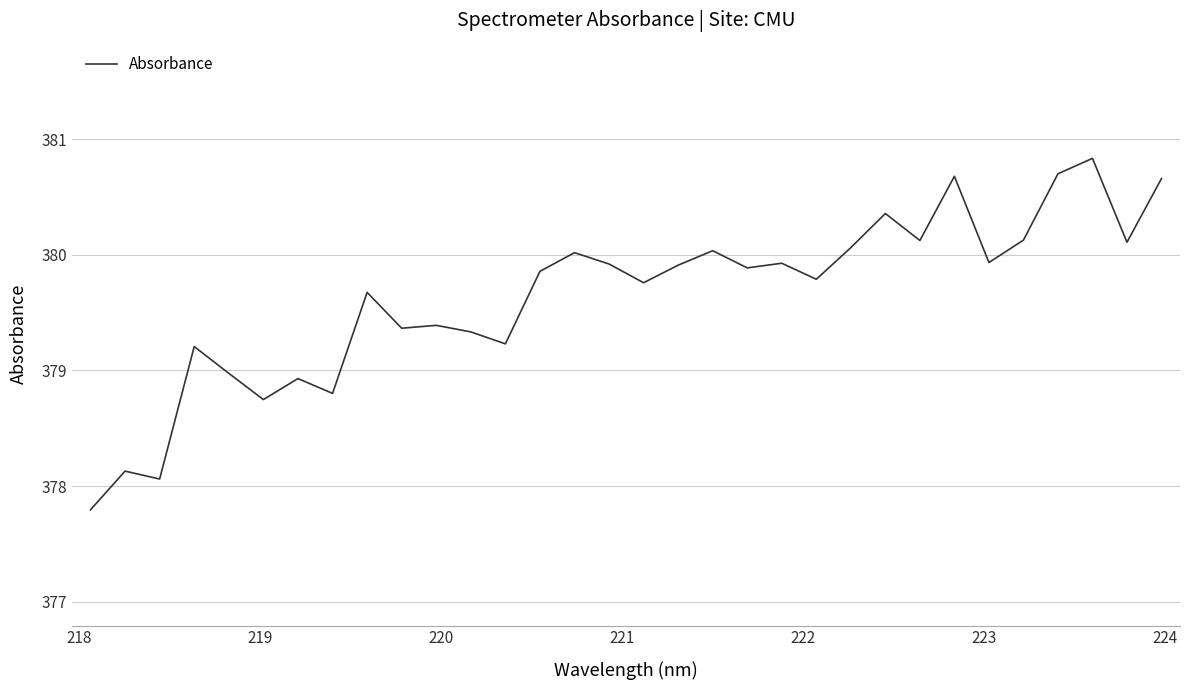

What is the difference between the maximum and minimum values?

3.0